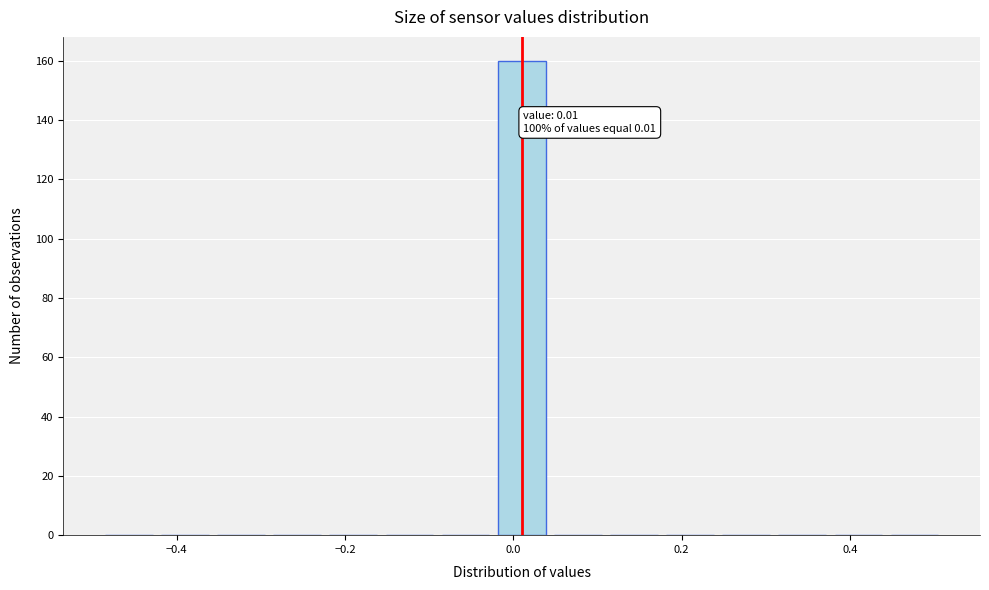

Around what value on the x-axis is the tallest bar? Give the approximate position of its centre, as read against the axis.

0.02